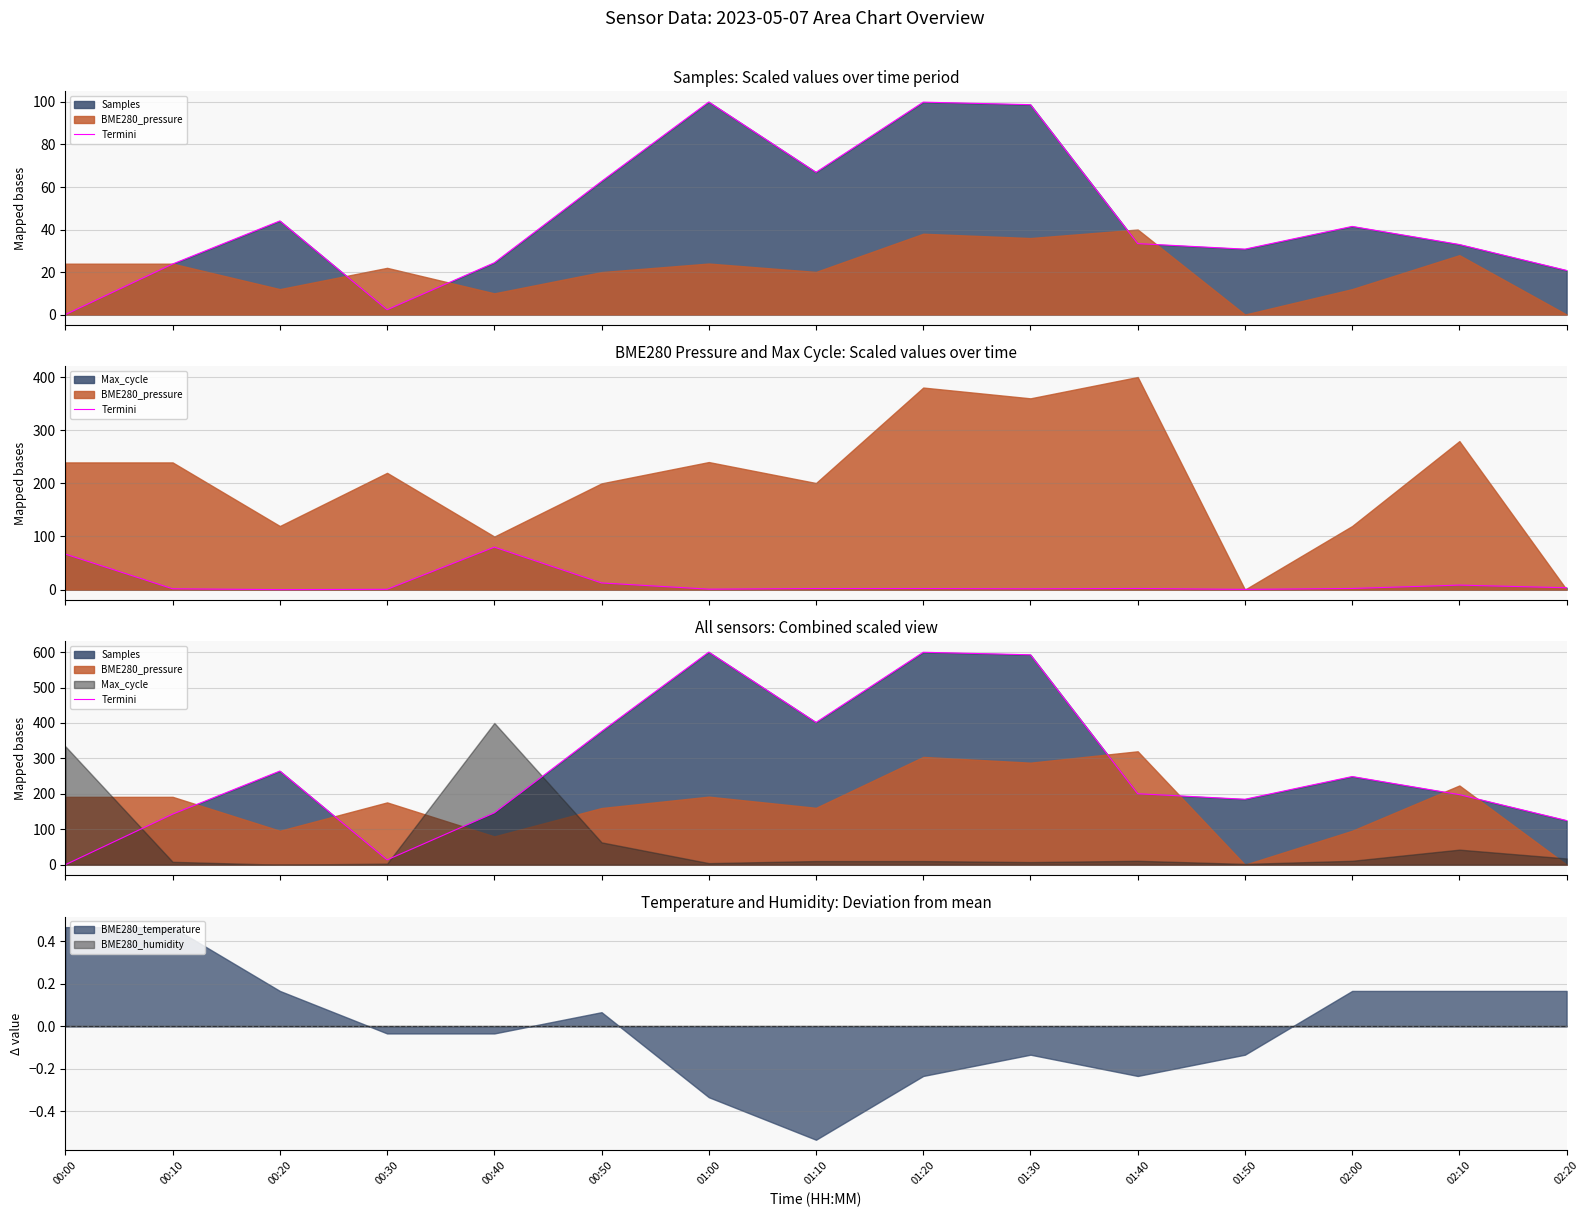

What is the greatest value displayed?

600.0